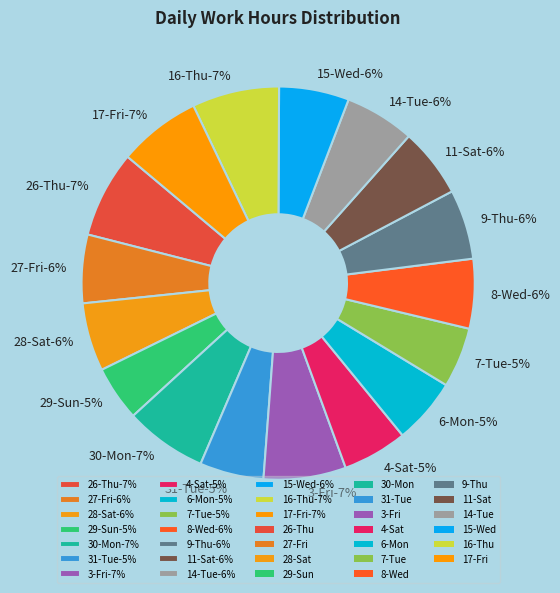

What portion of the pie excludes 30-Mon?

93.2%